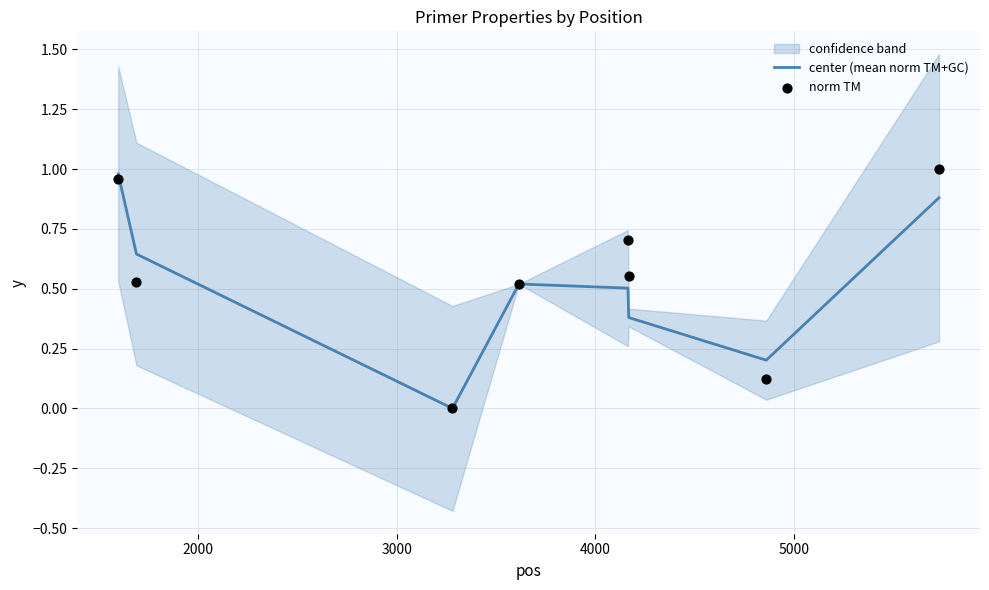

What is the total value across all series at 5000?

1.2